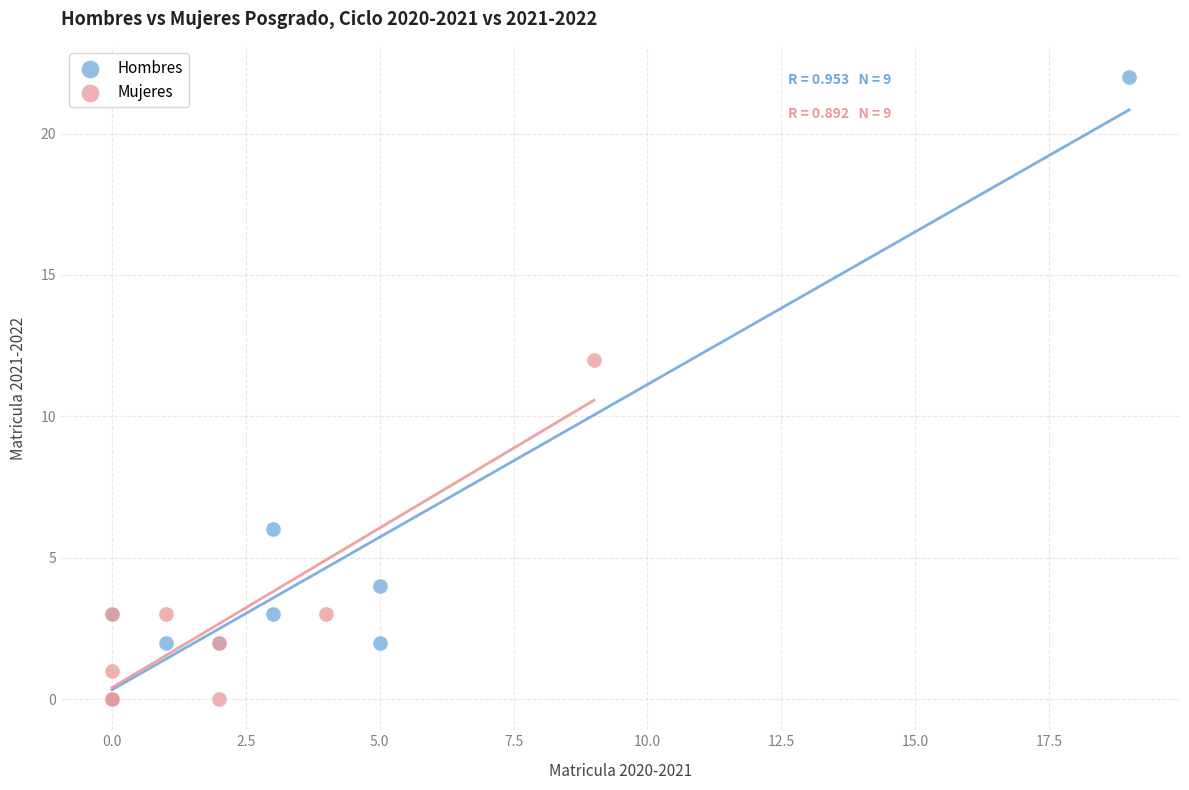

Which series has the largest Y range (max minus min)?

Hombres